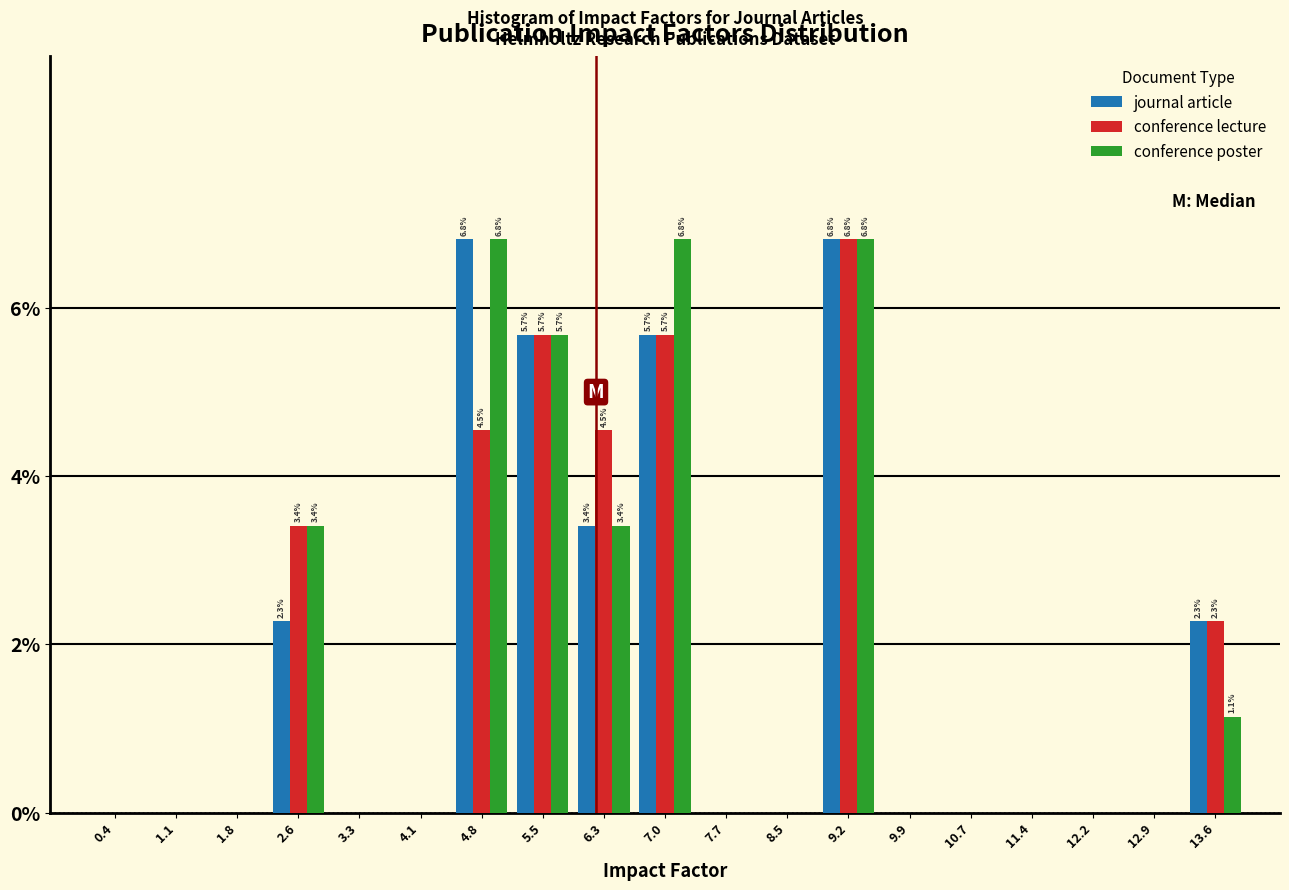

In the conference lecture series, which range on the x-axis has the tallest bar?

8.8 to 9.6